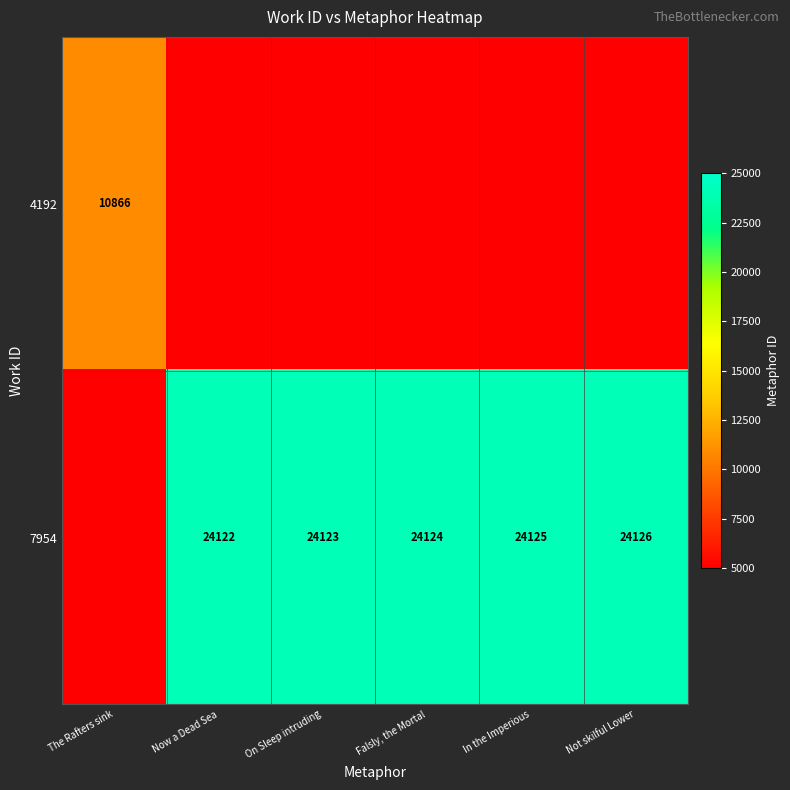

What is the sum of the 7954 values at Now a Dead Sea and Not skilful Lower?

48248